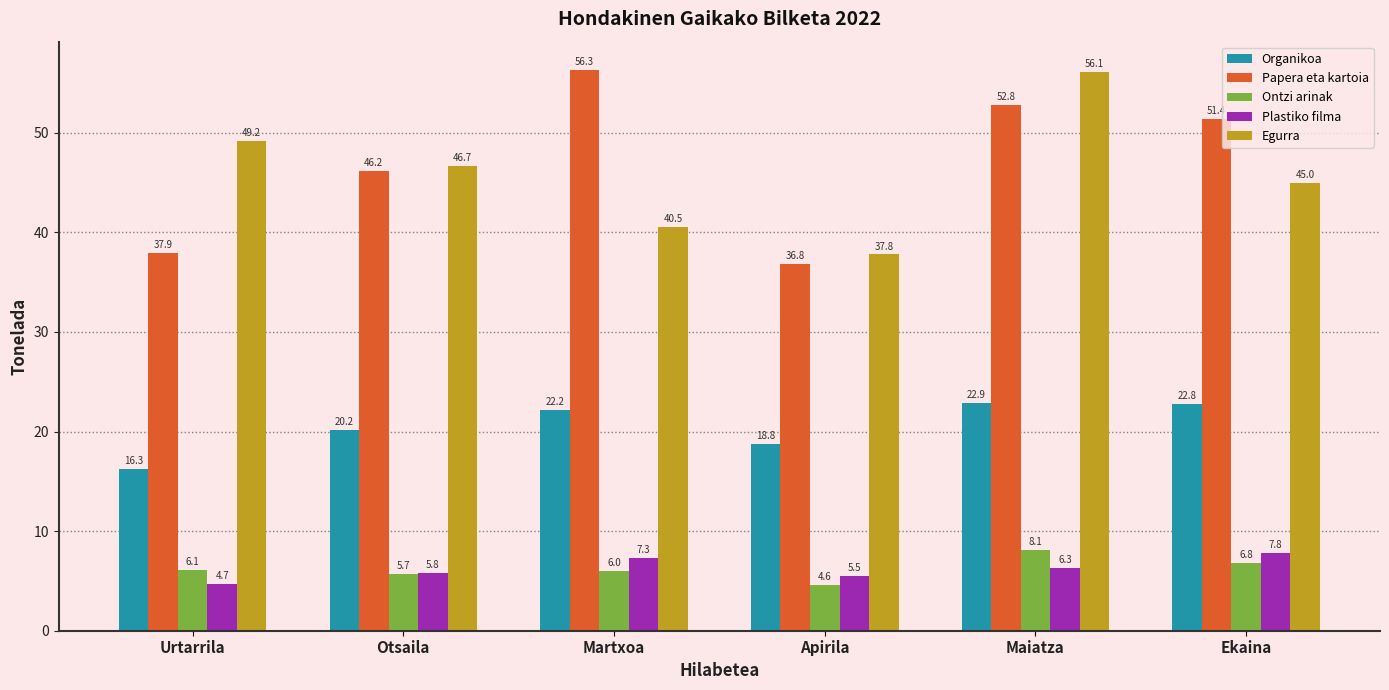

How many groups of bars are there?

6